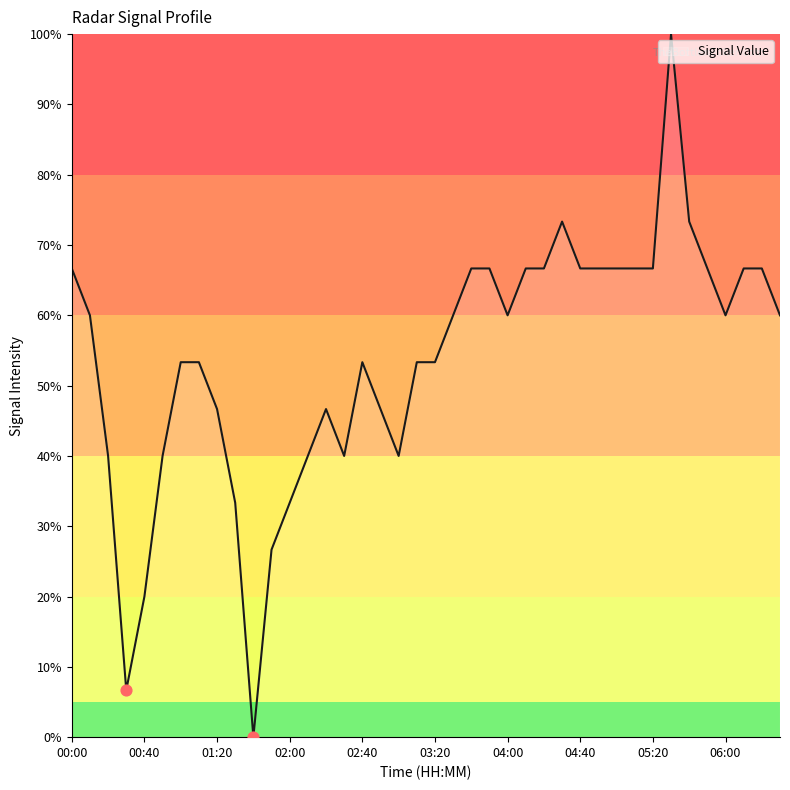

What is the maximum value shown in the chart?

100.0